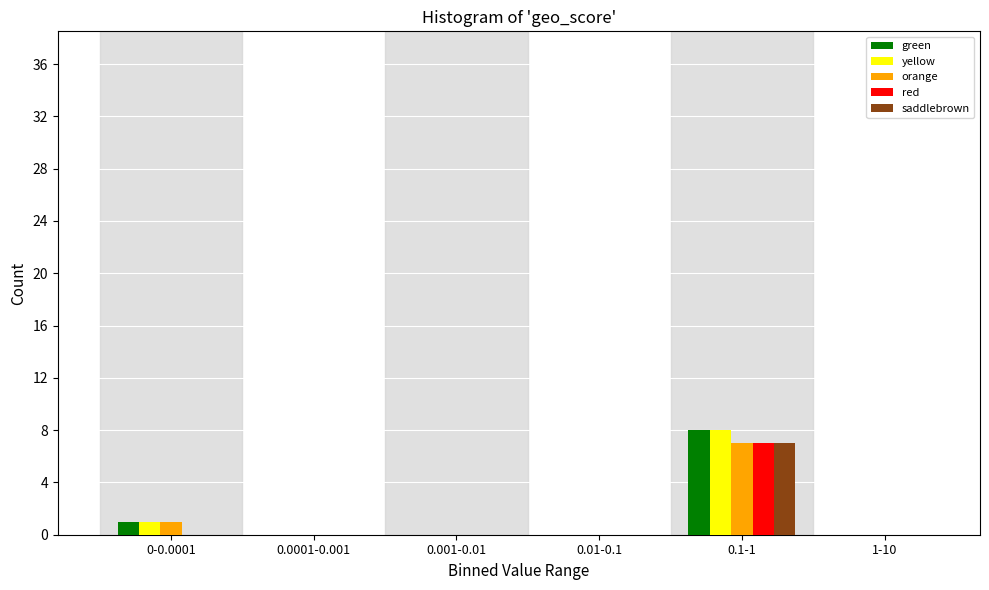

Reading left to right, list all the values displayed in this chart.

green: 0-0.0001=1	0.0001-0.001=0	0.001-0.01=0	0.01-0.1=0	0.1-1=8	1-10=0
yellow: 0-0.0001=1	0.0001-0.001=0	0.001-0.01=0	0.01-0.1=0	0.1-1=8	1-10=0
orange: 0-0.0001=1	0.0001-0.001=0	0.001-0.01=0	0.01-0.1=0	0.1-1=7	1-10=0
red: 0-0.0001=0	0.0001-0.001=0	0.001-0.01=0	0.01-0.1=0	0.1-1=7	1-10=0
saddlebrown: 0-0.0001=0	0.0001-0.001=0	0.001-0.01=0	0.01-0.1=0	0.1-1=7	1-10=0